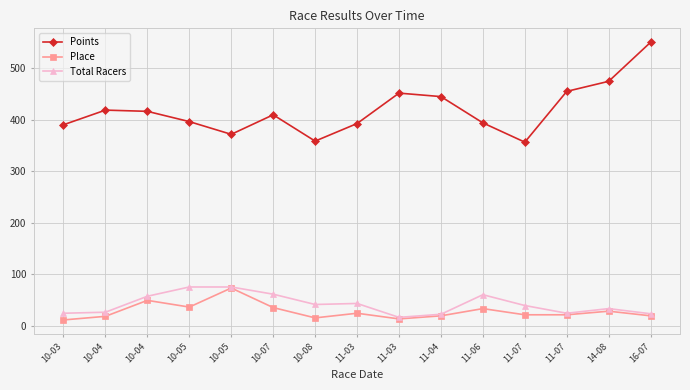

At which category does the chart reach its minimum across all series?

10-03